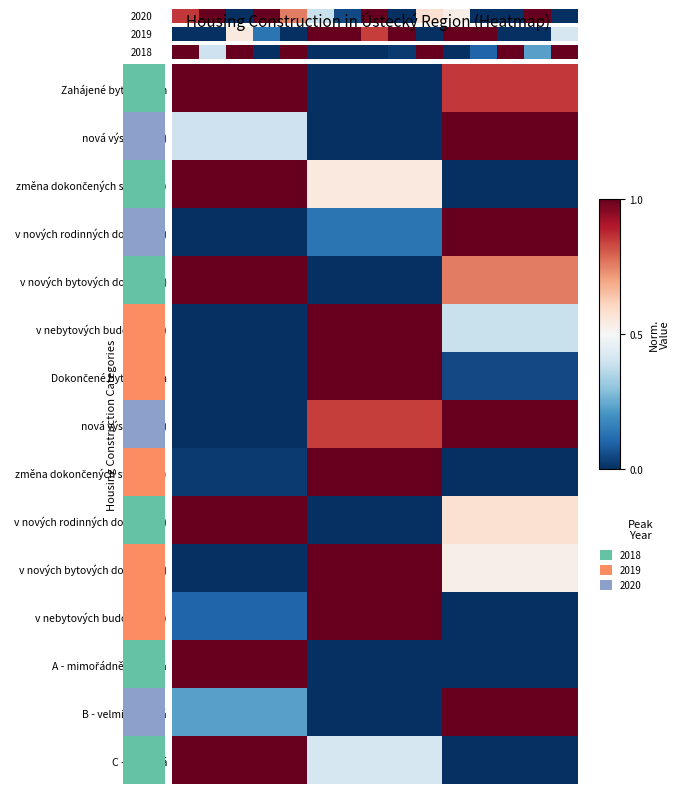

How many data points in změna dokončených staveb (D) are above 0?

2